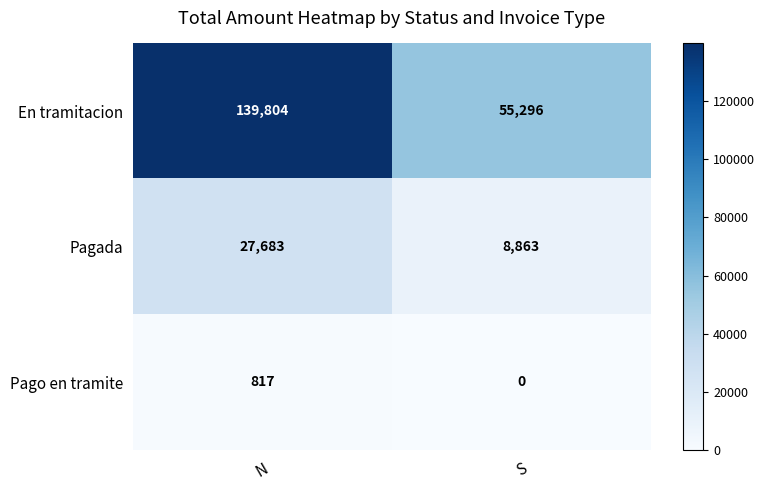

How many distinct data groups are displayed?

3